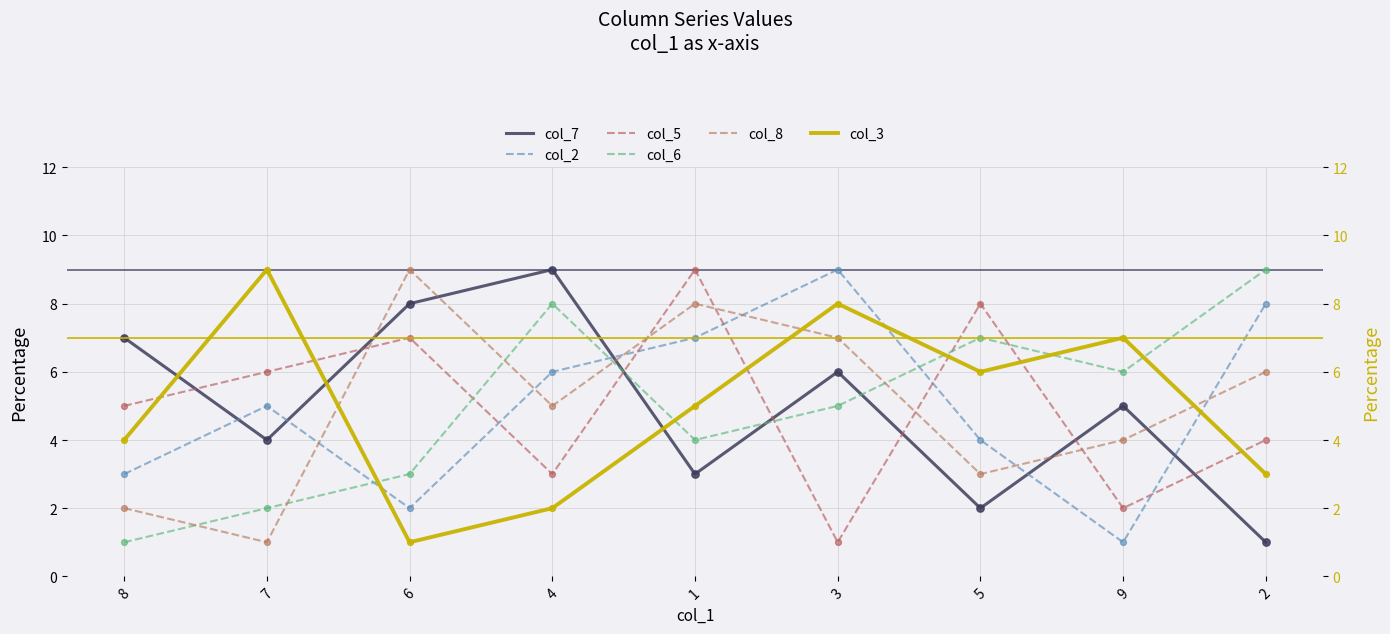

At which category is the sum across all series the highest?

1